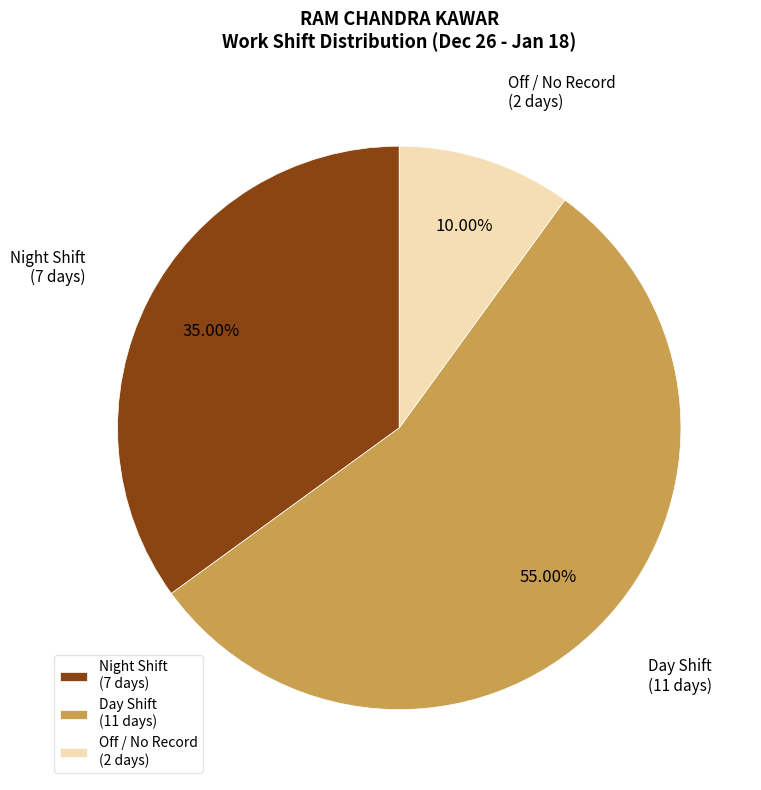

Do Night Shift (7 days) and Off / No Record (2 days) together represent more than half of the pie?

No